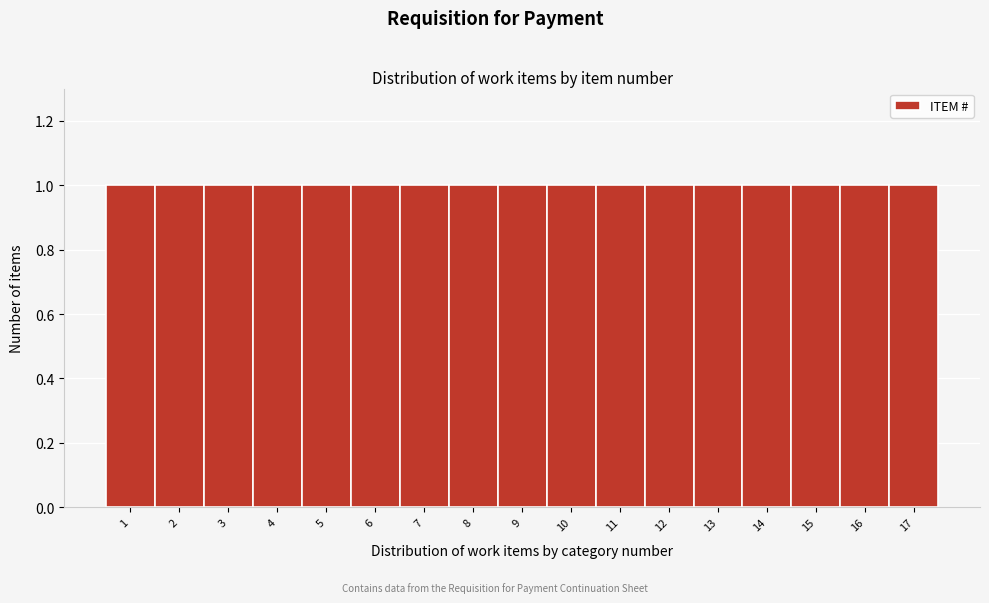

Reading left to right, transcribe this chart: for each bar, give the range it covers on the x-axis and its height. The values are not printed on the chart, so give them approximately, as read against the axis.

0.5 to 1.5: 1
1.5 to 2.5: 1
2.5 to 3.5: 1
3.5 to 4.5: 1
4.5 to 5.5: 1
5.5 to 6.5: 1
6.5 to 7.5: 1
7.5 to 8.5: 1
8.5 to 9.5: 1
9.5 to 10.5: 1
10.5 to 11.5: 1
11.5 to 12.5: 1
12.5 to 13.5: 1
13.5 to 14.5: 1
14.5 to 15.5: 1
15.5 to 16.5: 1
16.5 to 17.5: 1